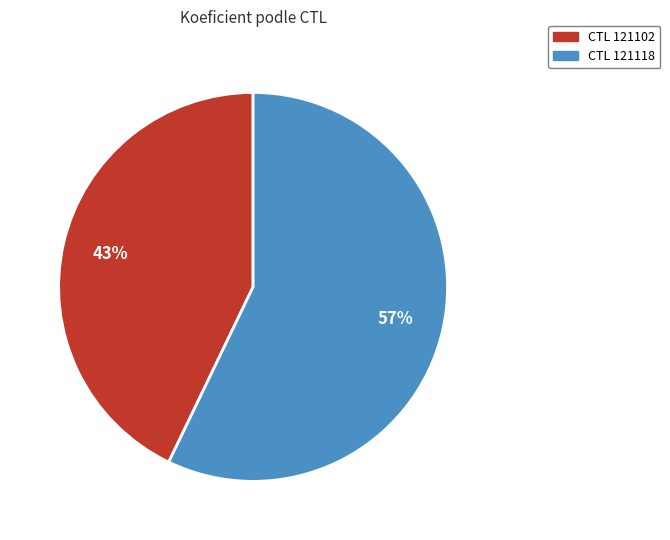

What percentage is the CTL 121102 slice, to the nearest percent?

43%